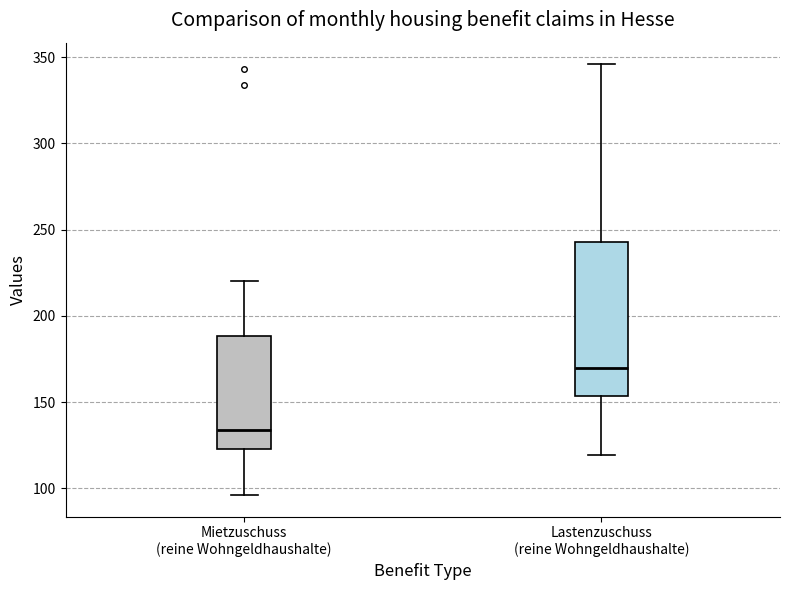

Comparing the boxes themselves (not the whiskers), which one is the tallest?

Lastenzuschuss (reine Wohngeldhaushalte)